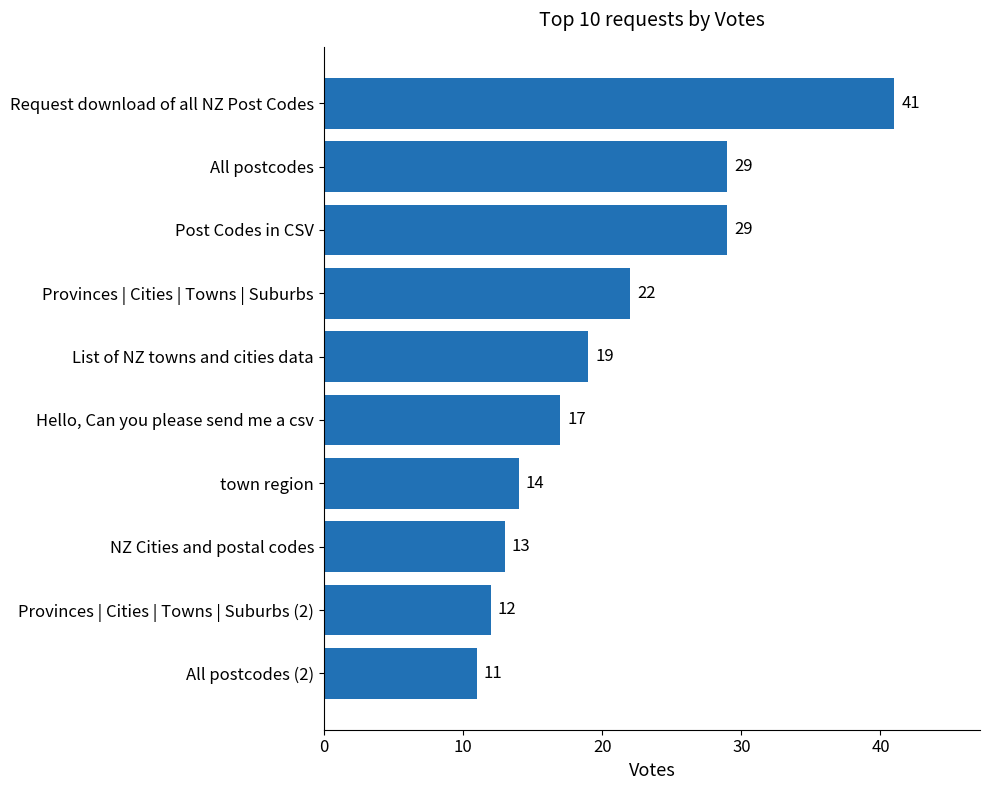

How many bars are there in total?

10